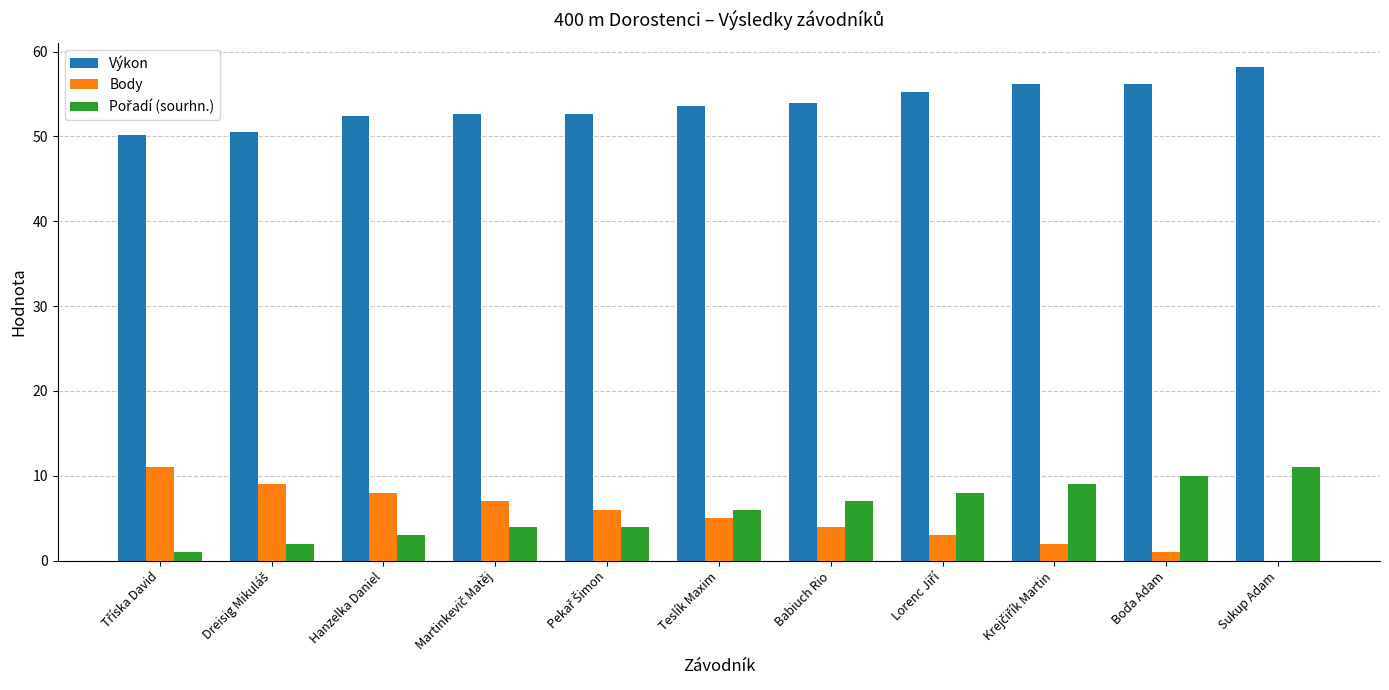

Which category has the highest value across all series?

Sukup Adam